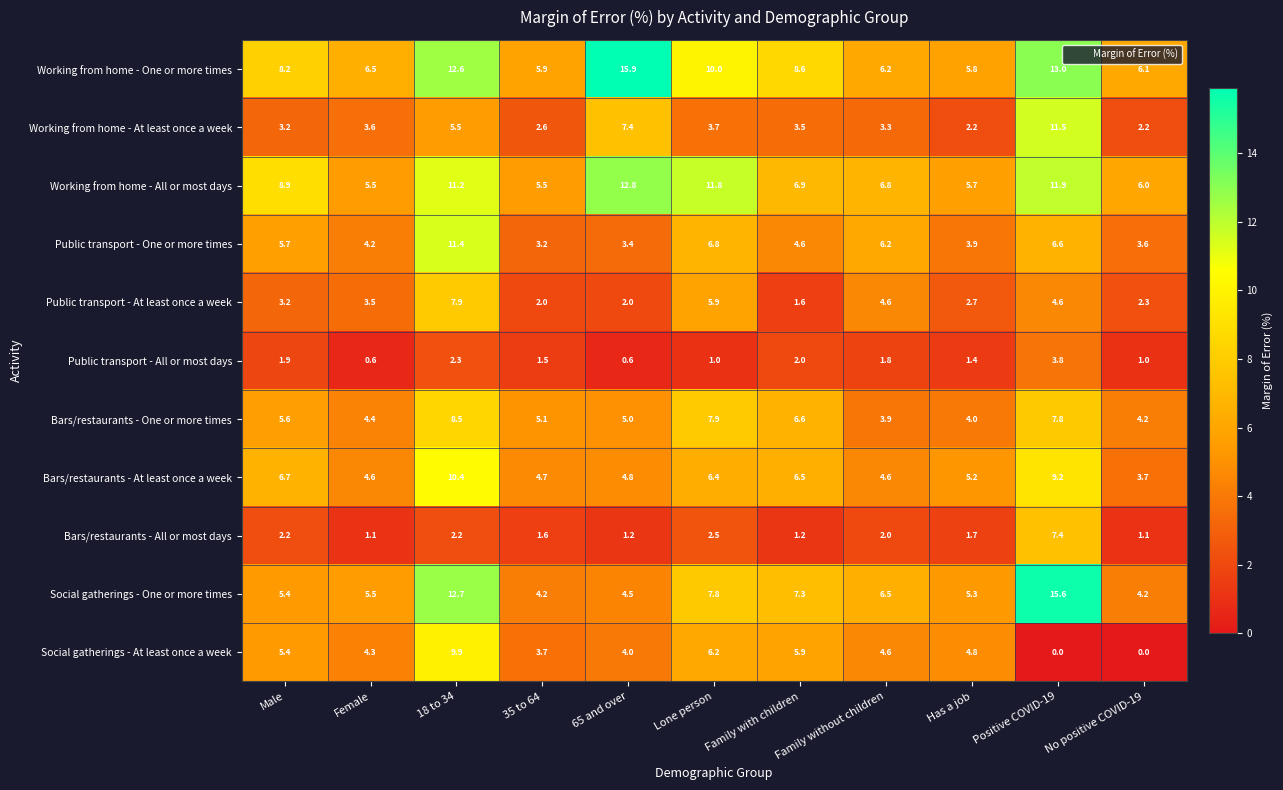

Which category has the highest value across all series?

65 and over